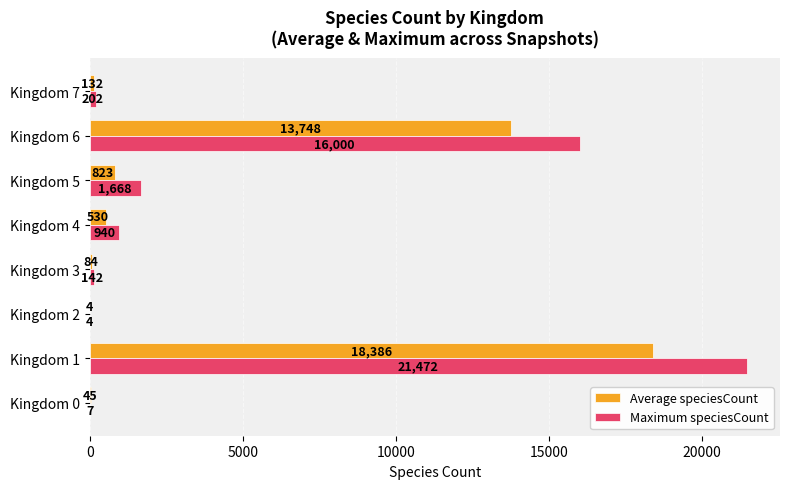

Where is Maximum speciesCount nearest to the value 10738?

Kingdom 6